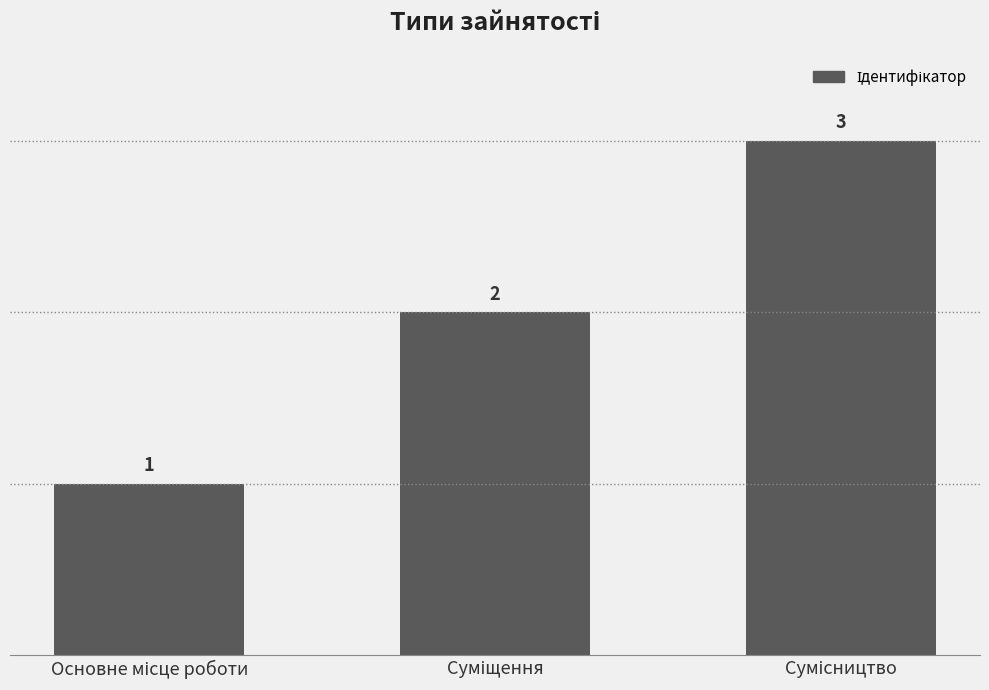

What is the sum of all values?

6